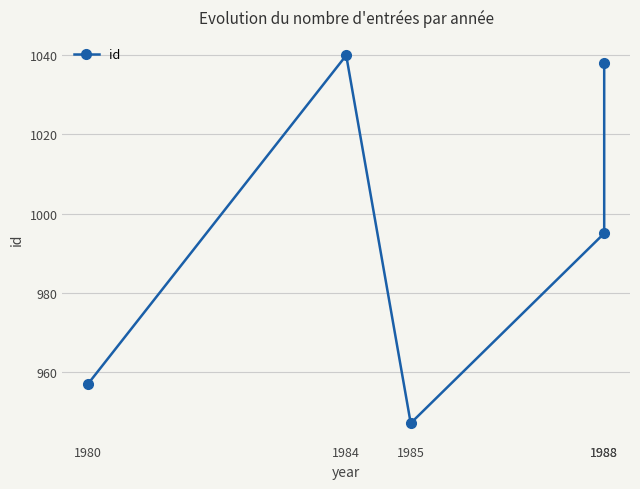

Where is the first local minimum?

1985